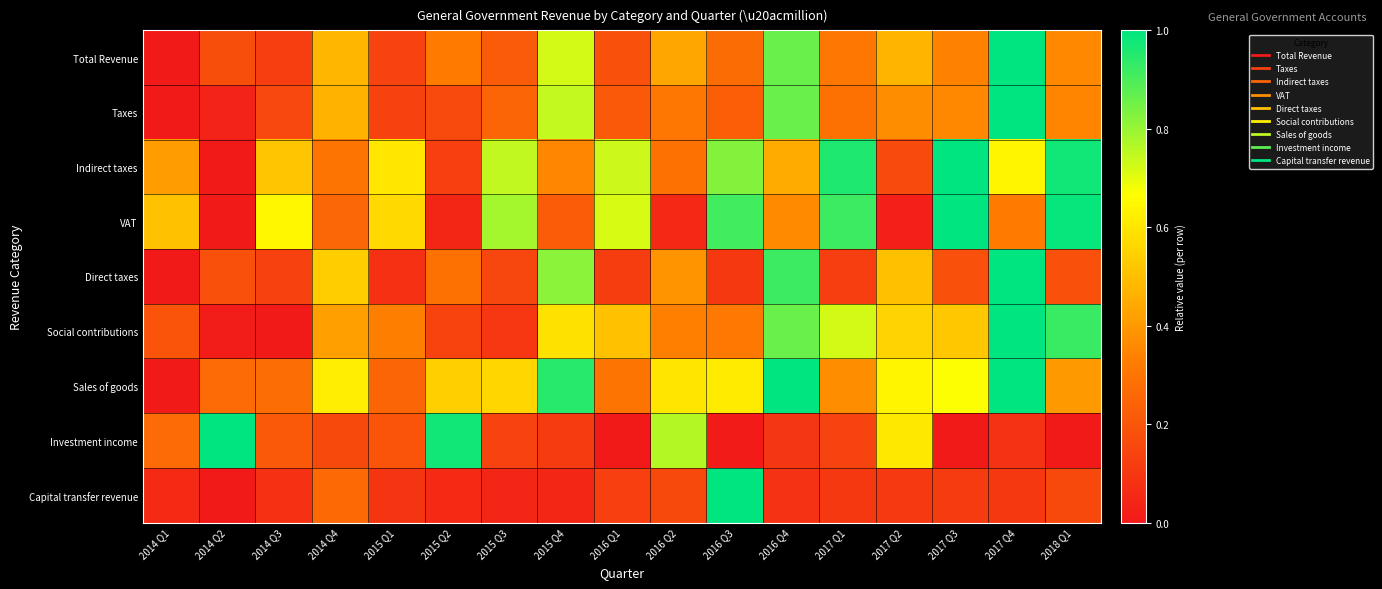

Reading right to left, extract all data points from this chart.

Total Revenue: 2018 Q1=0.4	2017 Q4=1.0	2017 Q3=0.3	2017 Q2=0.5	2017 Q1=0.3	2016 Q4=0.9	2016 Q3=0.3	2016 Q2=0.4	2016 Q1=0.2	2015 Q4=0.7	2015 Q3=0.2	2015 Q2=0.3	2015 Q1=0.1	2014 Q4=0.5	2014 Q3=0.1	2014 Q2=0.2	2014 Q1=0.0
Taxes: 2018 Q1=0.3	2017 Q4=1.0	2017 Q3=0.4	2017 Q2=0.4	2017 Q1=0.3	2016 Q4=0.9	2016 Q3=0.2	2016 Q2=0.3	2016 Q1=0.2	2015 Q4=0.7	2015 Q3=0.2	2015 Q2=0.2	2015 Q1=0.1	2014 Q4=0.5	2014 Q3=0.2	2014 Q2=0.0	2014 Q1=0.0
Indirect taxes: 2018 Q1=1.0	2017 Q4=0.6	2017 Q3=1.0	2017 Q2=0.2	2017 Q1=1.0	2016 Q4=0.4	2016 Q3=0.8	2016 Q2=0.3	2016 Q1=0.7	2015 Q4=0.4	2015 Q3=0.7	2015 Q2=0.1	2015 Q1=0.6	2014 Q4=0.3	2014 Q3=0.5	2014 Q2=0.0	2014 Q1=0.4
VAT: 2018 Q1=1.0	2017 Q4=0.3	2017 Q3=1.0	2017 Q2=0.0	2017 Q1=0.9	2016 Q4=0.4	2016 Q3=0.9	2016 Q2=0.1	2016 Q1=0.7	2015 Q4=0.2	2015 Q3=0.8	2015 Q2=0.0	2015 Q1=0.6	2014 Q4=0.3	2014 Q3=0.6	2014 Q2=0.0	2014 Q1=0.5
Direct taxes: 2018 Q1=0.2	2017 Q4=1.0	2017 Q3=0.2	2017 Q2=0.5	2017 Q1=0.1	2016 Q4=0.9	2016 Q3=0.1	2016 Q2=0.4	2016 Q1=0.1	2015 Q4=0.8	2015 Q3=0.2	2015 Q2=0.3	2015 Q1=0.1	2014 Q4=0.5	2014 Q3=0.1	2014 Q2=0.2	2014 Q1=0.0
Social contributions: 2018 Q1=0.9	2017 Q4=1.0	2017 Q3=0.5	2017 Q2=0.6	2017 Q1=0.7	2016 Q4=0.9	2016 Q3=0.3	2016 Q2=0.3	2016 Q1=0.5	2015 Q4=0.6	2015 Q3=0.1	2015 Q2=0.1	2015 Q1=0.3	2014 Q4=0.4	2014 Q3=0.0	2014 Q2=0.0	2014 Q1=0.2
Sales of goods: 2018 Q1=0.4	2017 Q4=1.0	2017 Q3=0.7	2017 Q2=0.6	2017 Q1=0.4	2016 Q4=1.0	2016 Q3=0.6	2016 Q2=0.6	2016 Q1=0.3	2015 Q4=0.9	2015 Q3=0.6	2015 Q2=0.5	2015 Q1=0.2	2014 Q4=0.6	2014 Q3=0.3	2014 Q2=0.3	2014 Q1=0.0
Investment income: 2018 Q1=0.0	2017 Q4=0.1	2017 Q3=0.0	2017 Q2=0.6	2017 Q1=0.1	2016 Q4=0.1	2016 Q3=0.0	2016 Q2=0.8	2016 Q1=0.0	2015 Q4=0.1	2015 Q3=0.1	2015 Q2=1.0	2015 Q1=0.2	2014 Q4=0.2	2014 Q3=0.2	2014 Q2=1.0	2014 Q1=0.3
Capital transfer revenue: 2018 Q1=0.2	2017 Q4=0.1	2017 Q3=0.1	2017 Q2=0.1	2017 Q1=0.1	2016 Q4=0.1	2016 Q3=1.0	2016 Q2=0.2	2016 Q1=0.1	2015 Q4=0.0	2015 Q3=0.0	2015 Q2=0.1	2015 Q1=0.1	2014 Q4=0.3	2014 Q3=0.1	2014 Q2=0.0	2014 Q1=0.1